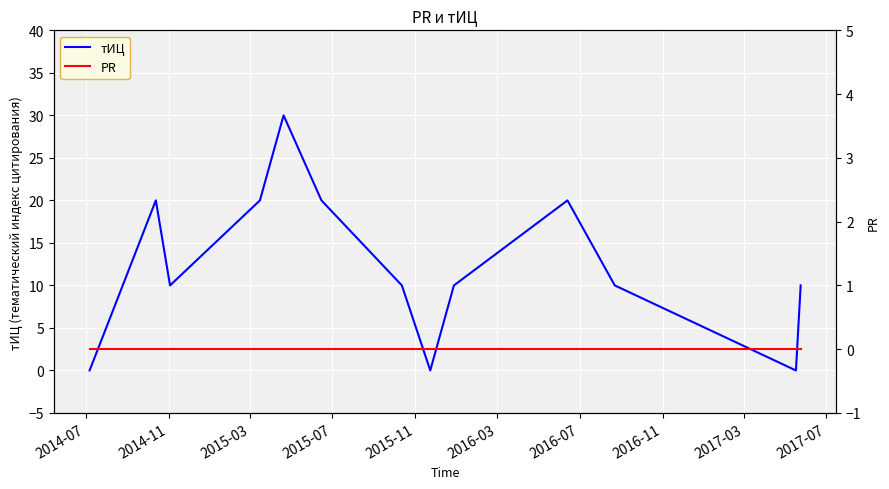

Which series has the largest range (max minus min)?

тИЦ